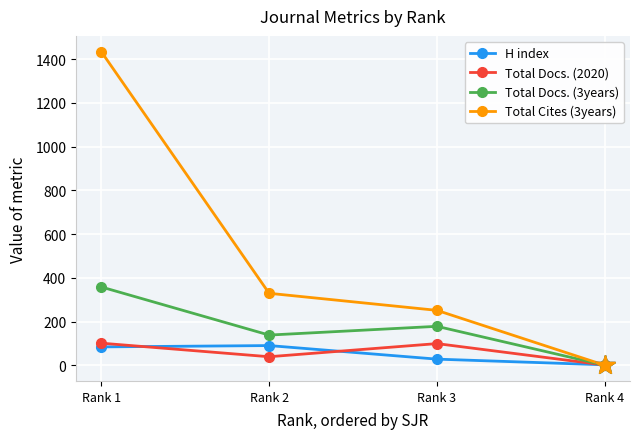

At which label is H index closest to 46?

Rank 3